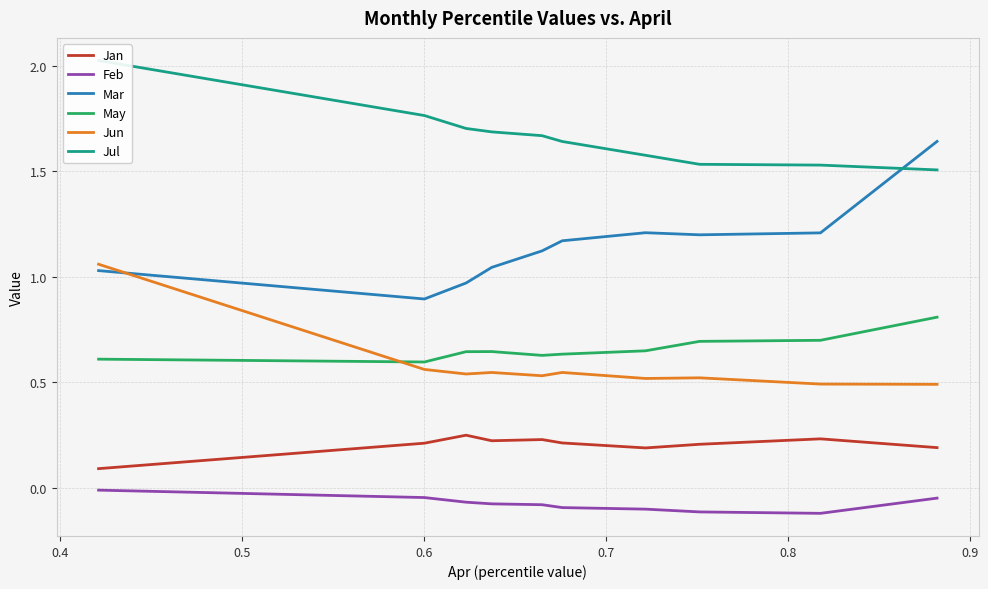

In Jan, how many points are higher than both neighbors (excluding endpoints)?

3